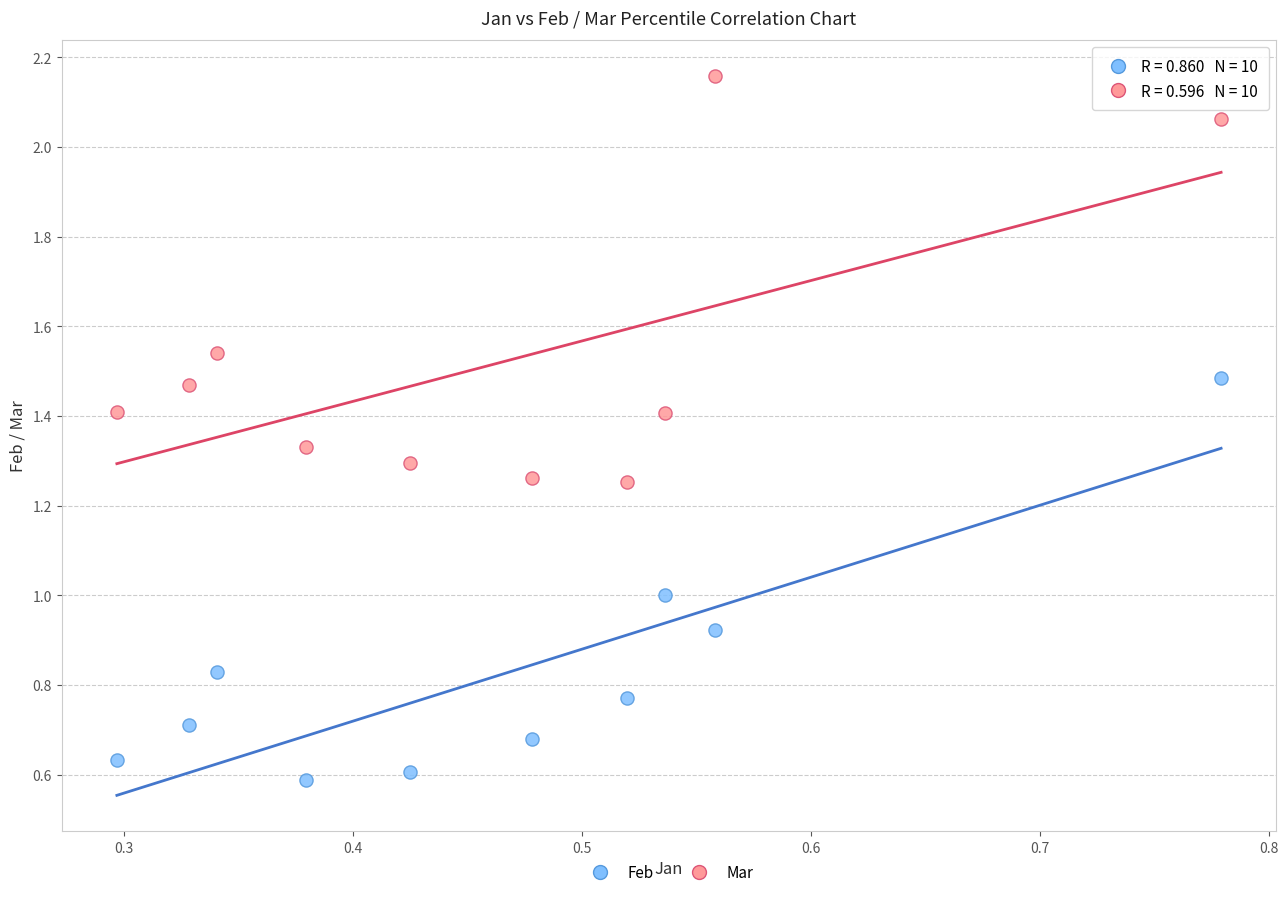

Which series contains the lowest Y value?

Feb